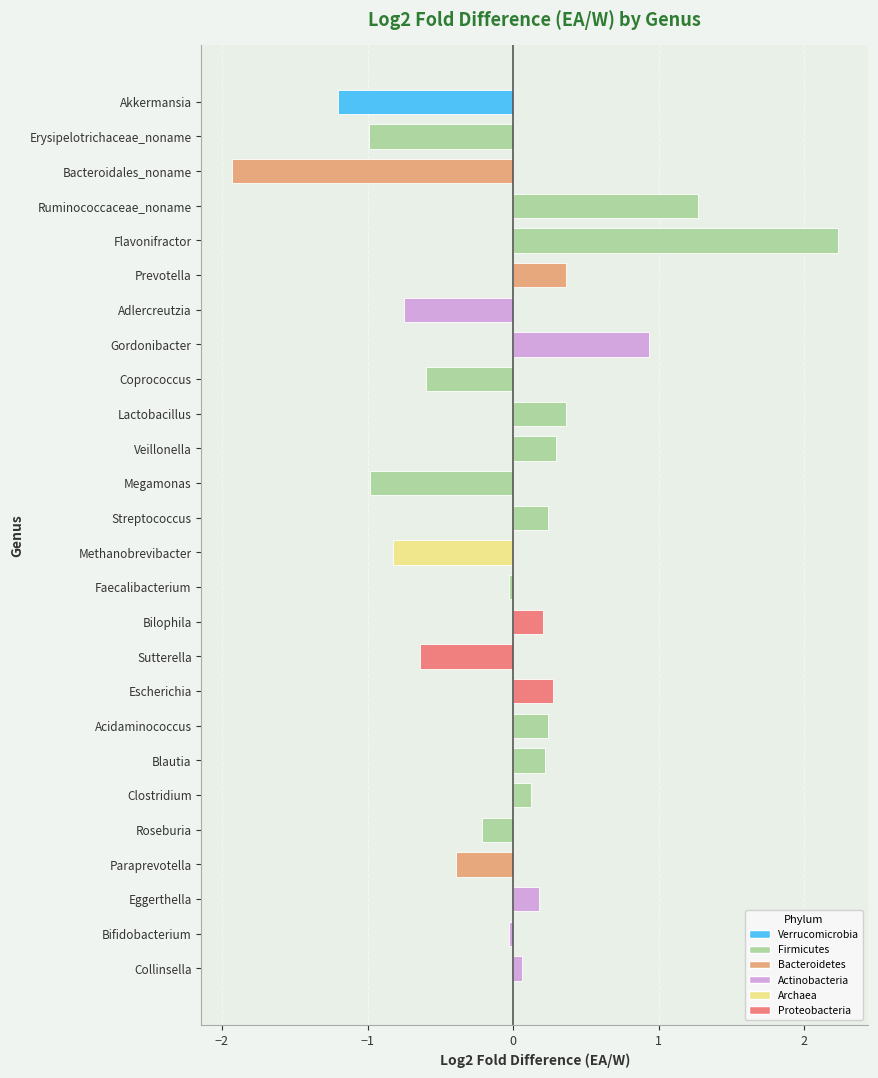

Which label corresponds to the smallest value in the chart?

Bacteroidales_noname